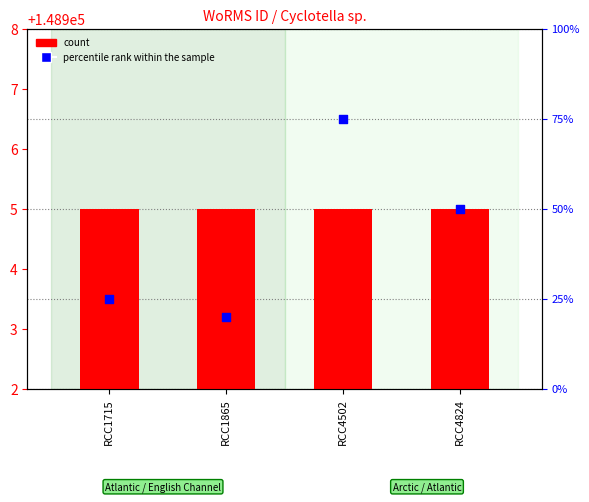

At how many categories does at least one series exceed 112174?

4